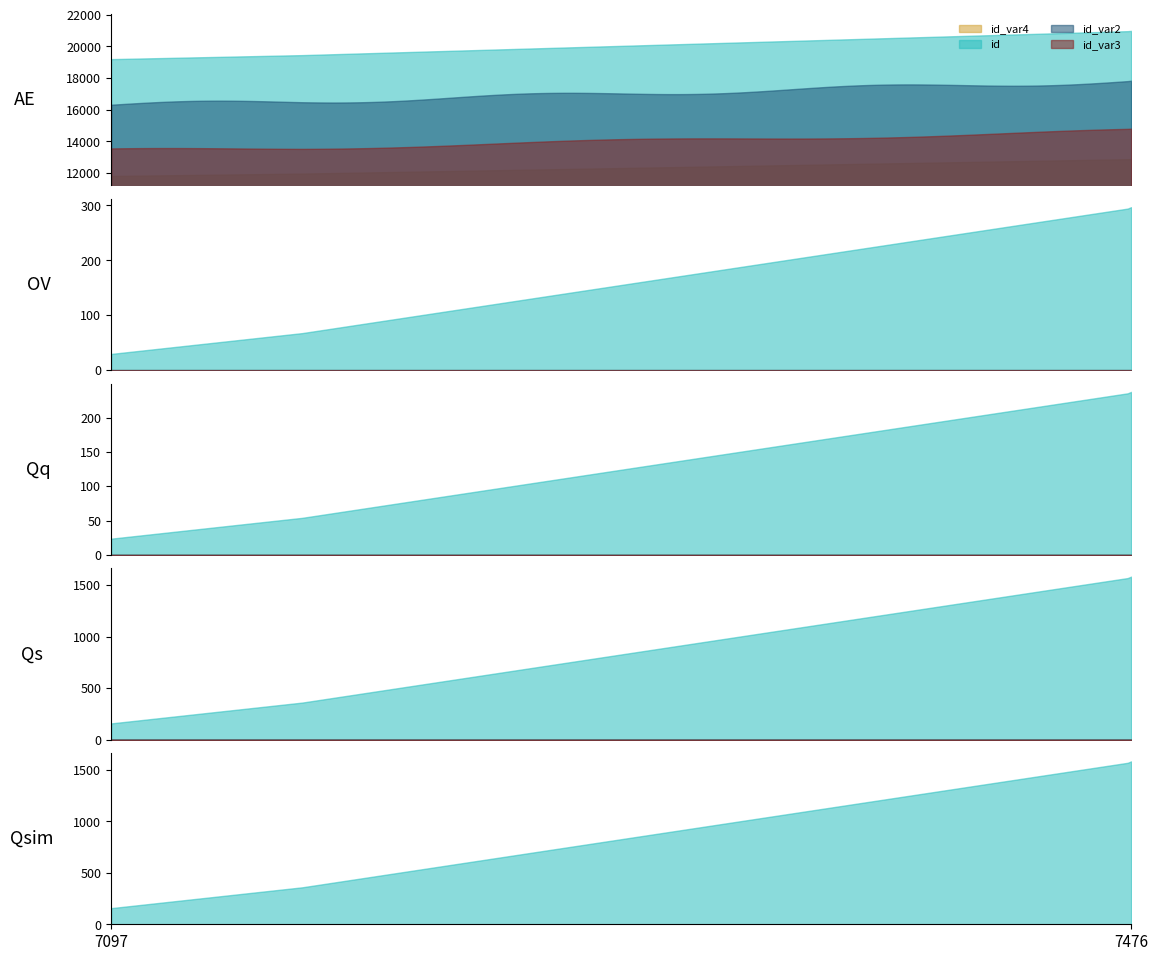

True or false: there are more than 1 points higher than both neighbors.

False